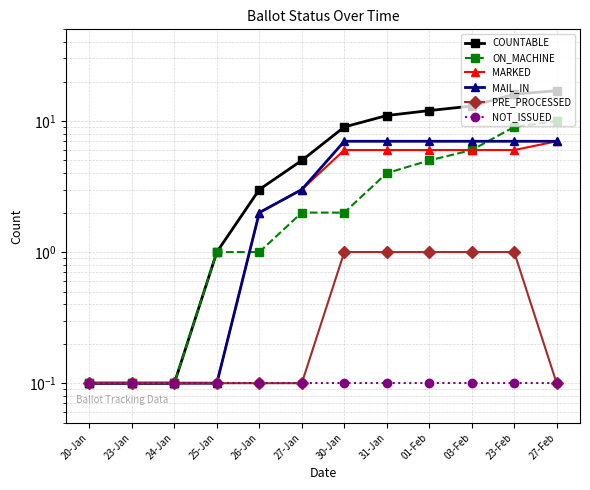

At which label does MARKED first exceed 6?

27-Feb